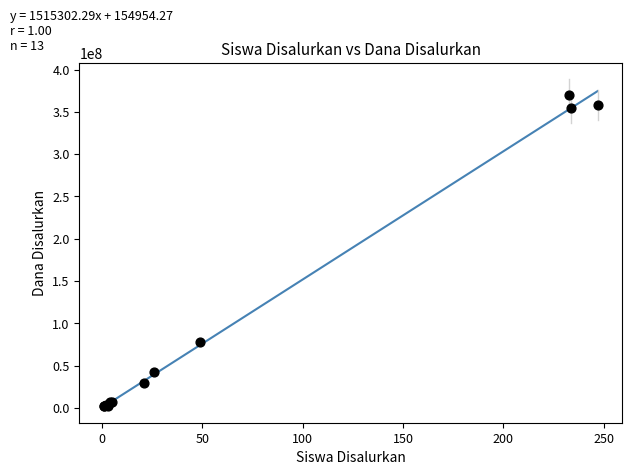

What Y value in the scatter plot is closest to 185850000?

77400000